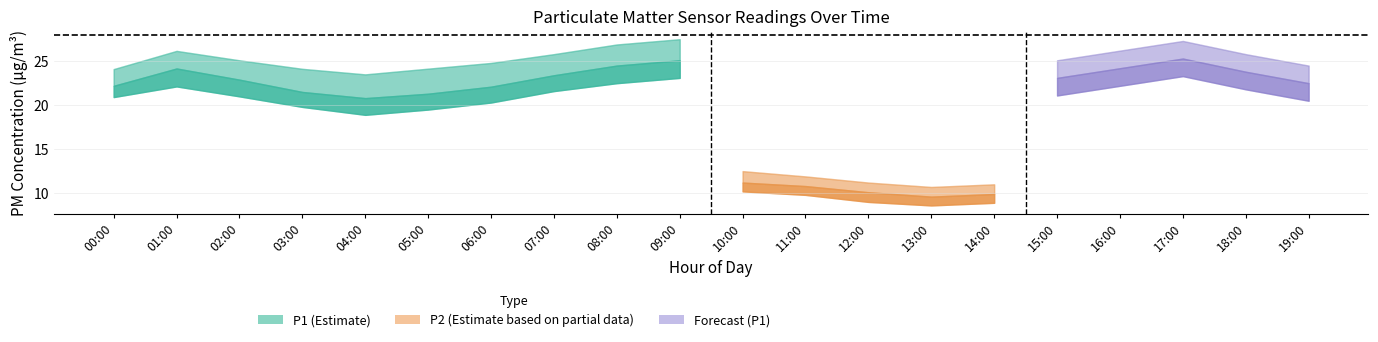

Is the value of P2_upper at 00:00 greater than the value of P1_upper at 05:00?

No